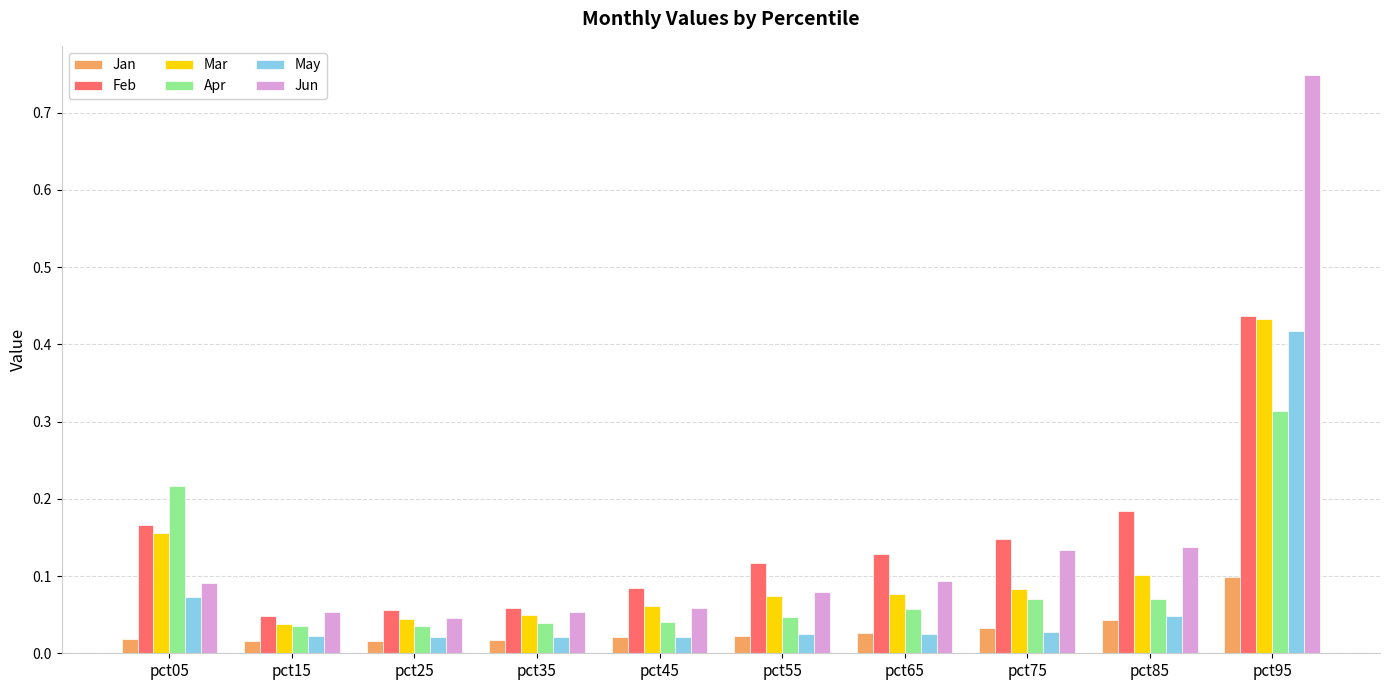

Between pct05 and pct35, which series saw the biggest shift?

Apr